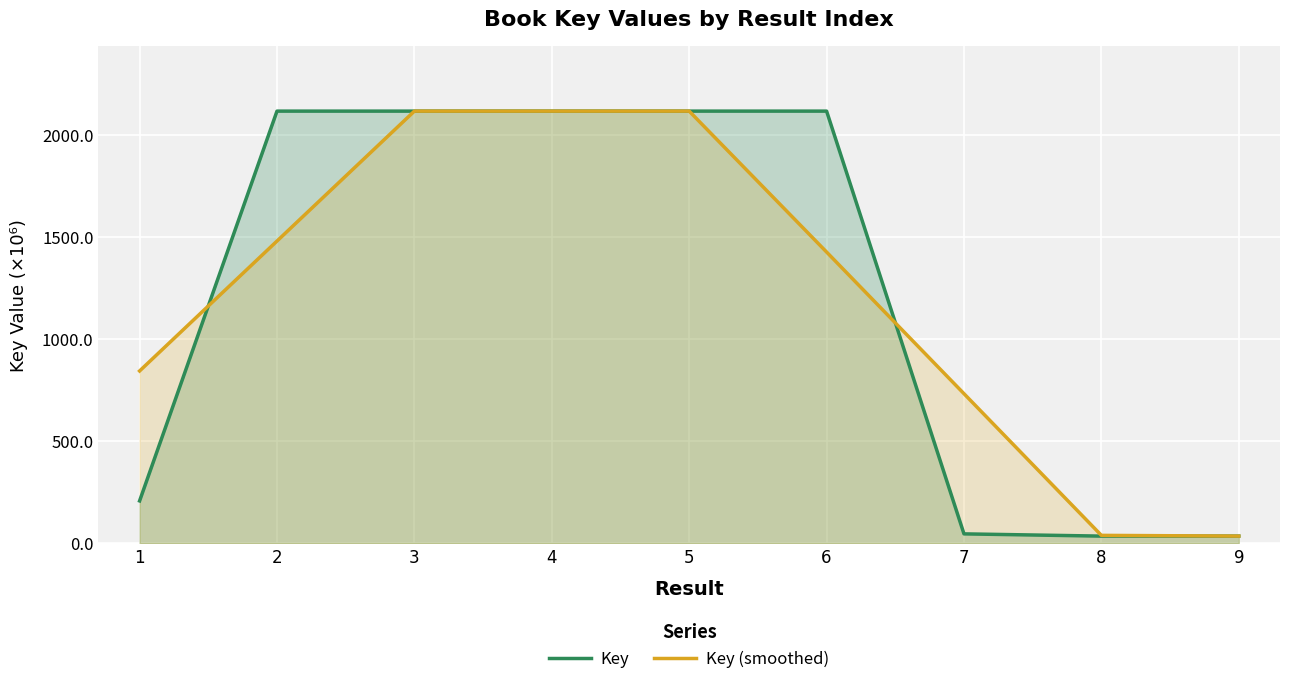

How many intersections are there between Key (smoothed) and Key?

5